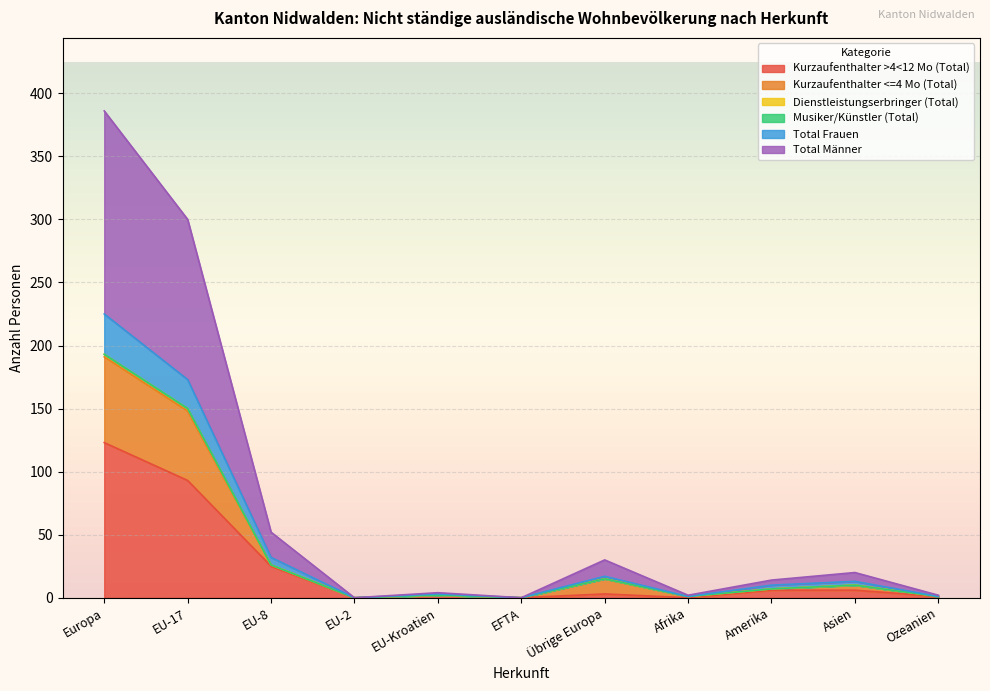

What is the average value of the Kurzaufenthalter <=4 Mo (Total) series?

37